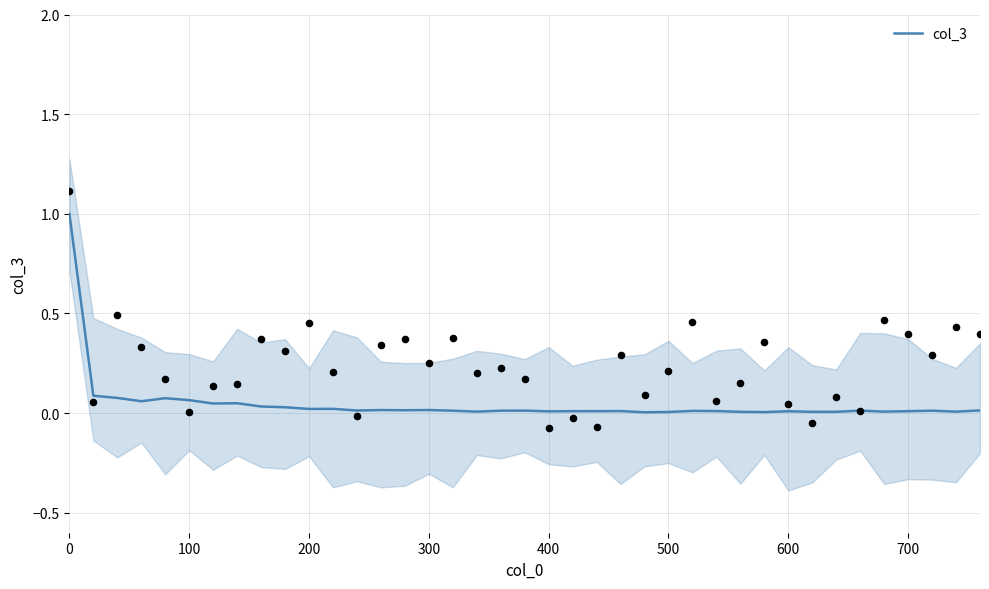

What is the highest value of the col_3 series?

1.0